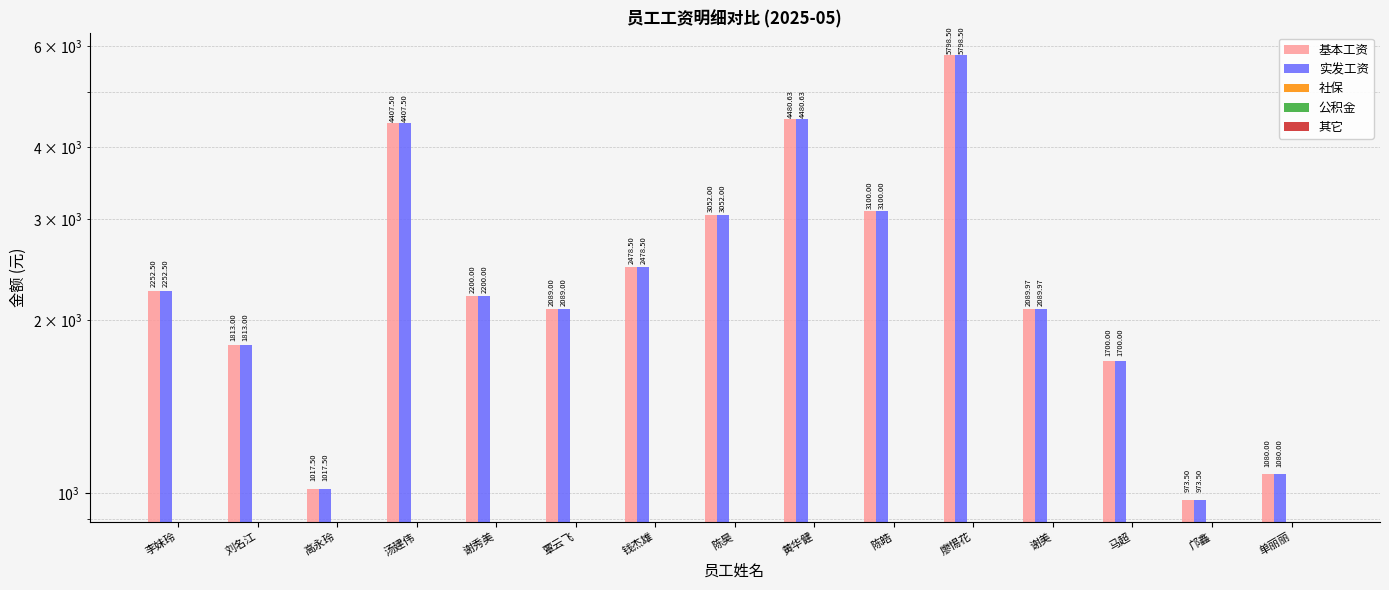

Which category has the highest value in the 其它 series?

李妹玲